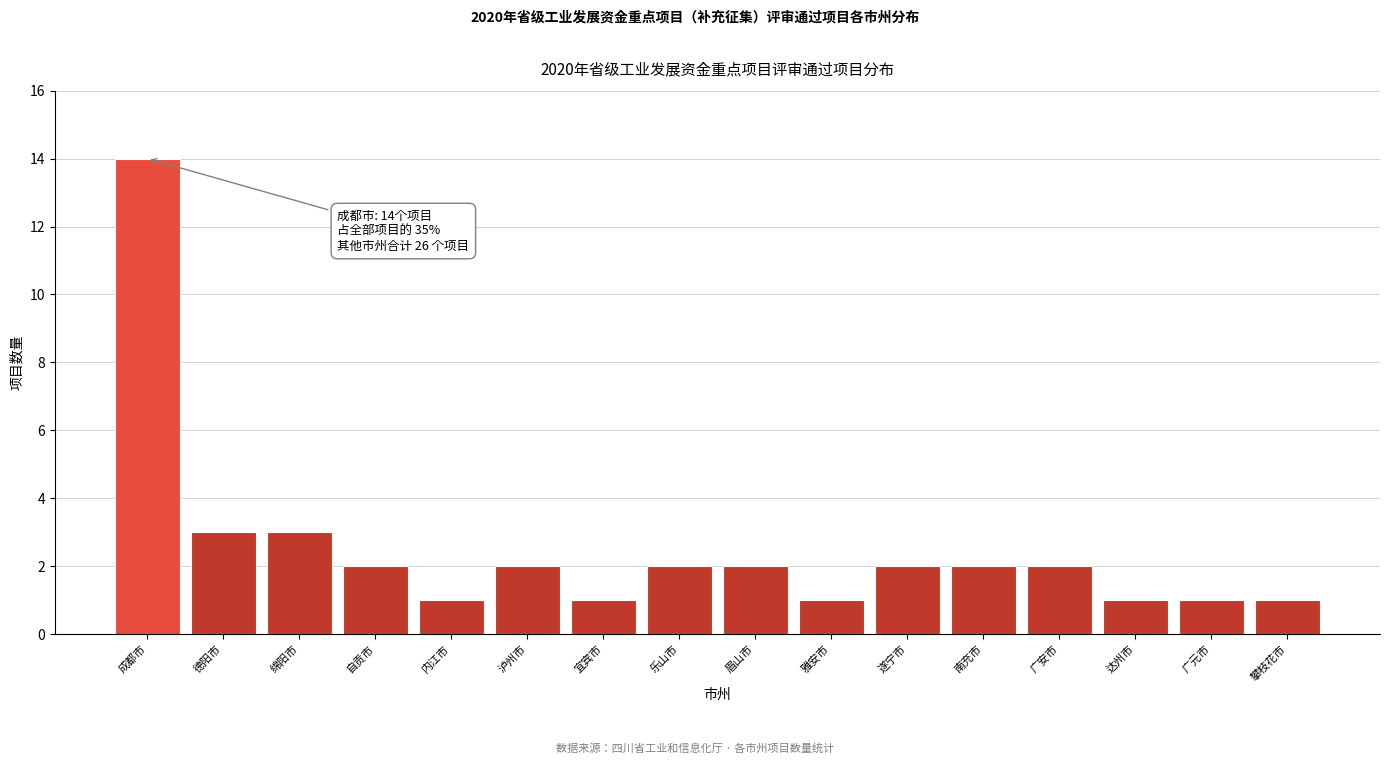

Reading left to right, transcribe all the data shown in this chart.

14	3	3	2	1	2	1	2	2	1	2	2	2	1	1	1